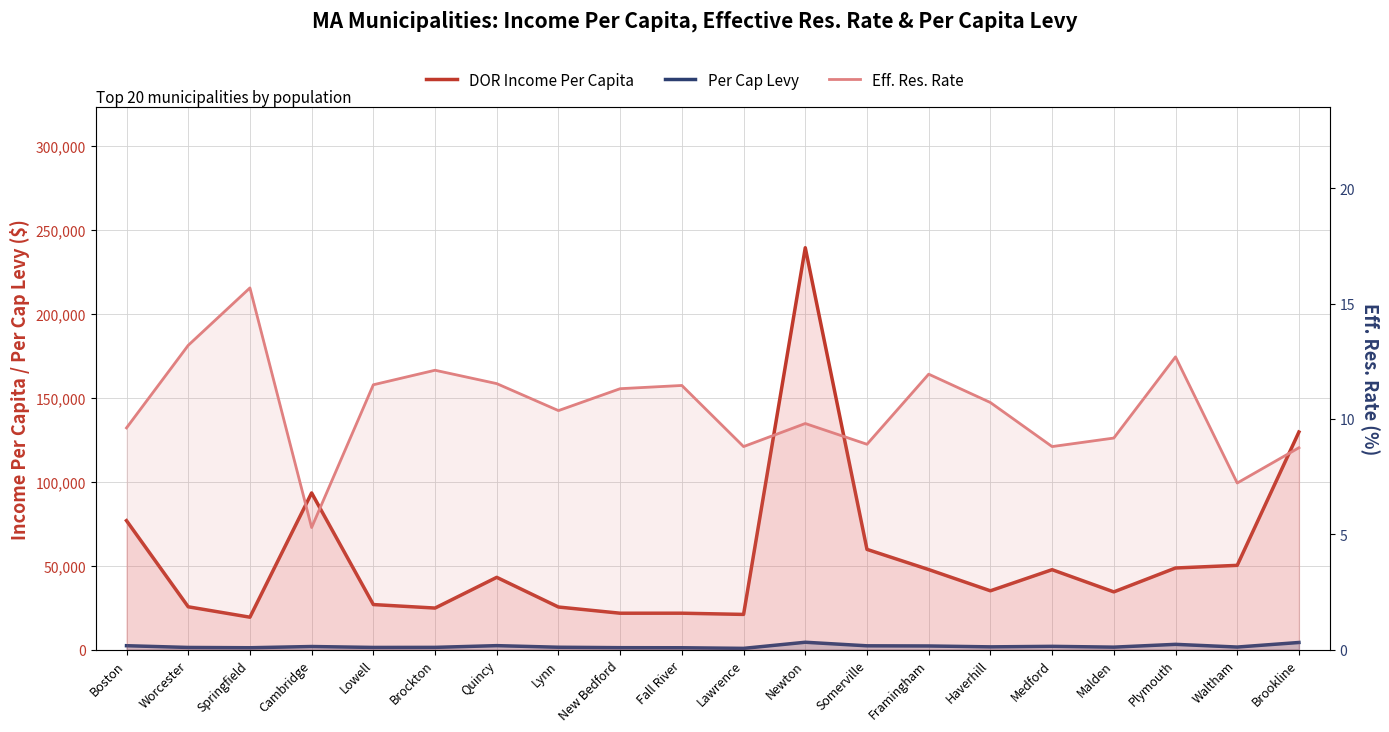

What are all the series names shown in the legend?

DOR Income Per Capita, Per Cap Levy, Eff. Res. Rate